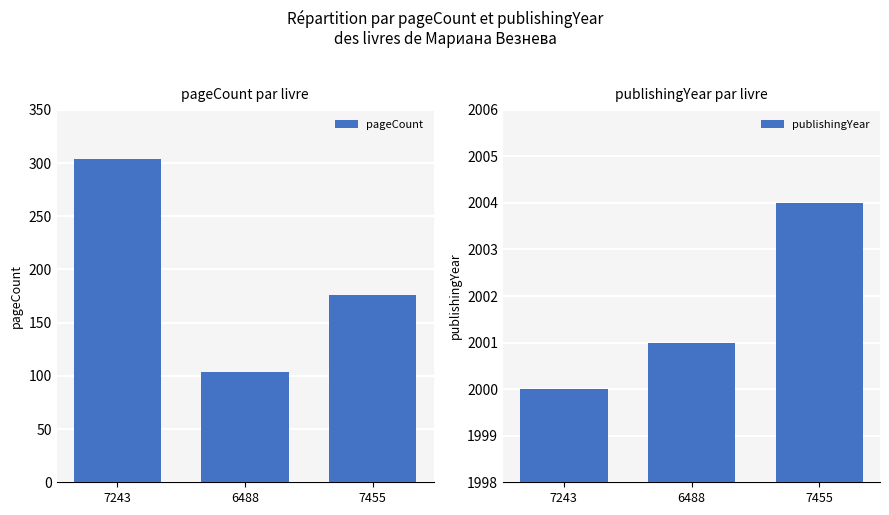

Rank the series by their maximum value, from lowest to highest.

pageCount, publishingYear